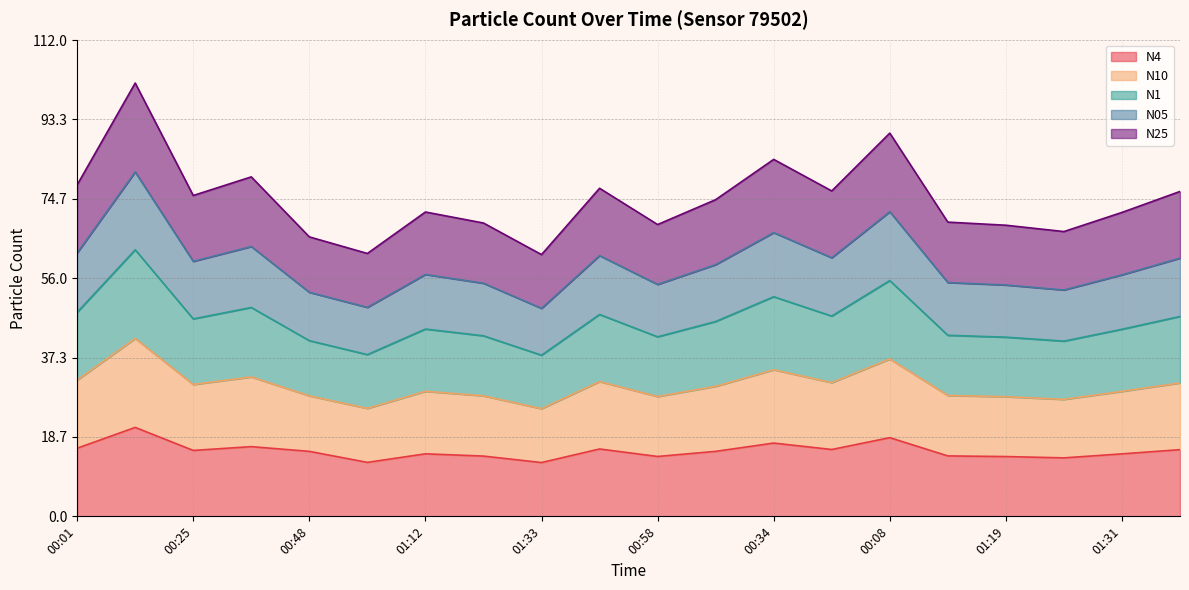

At which category does N10 reach its first local peak?

00:13